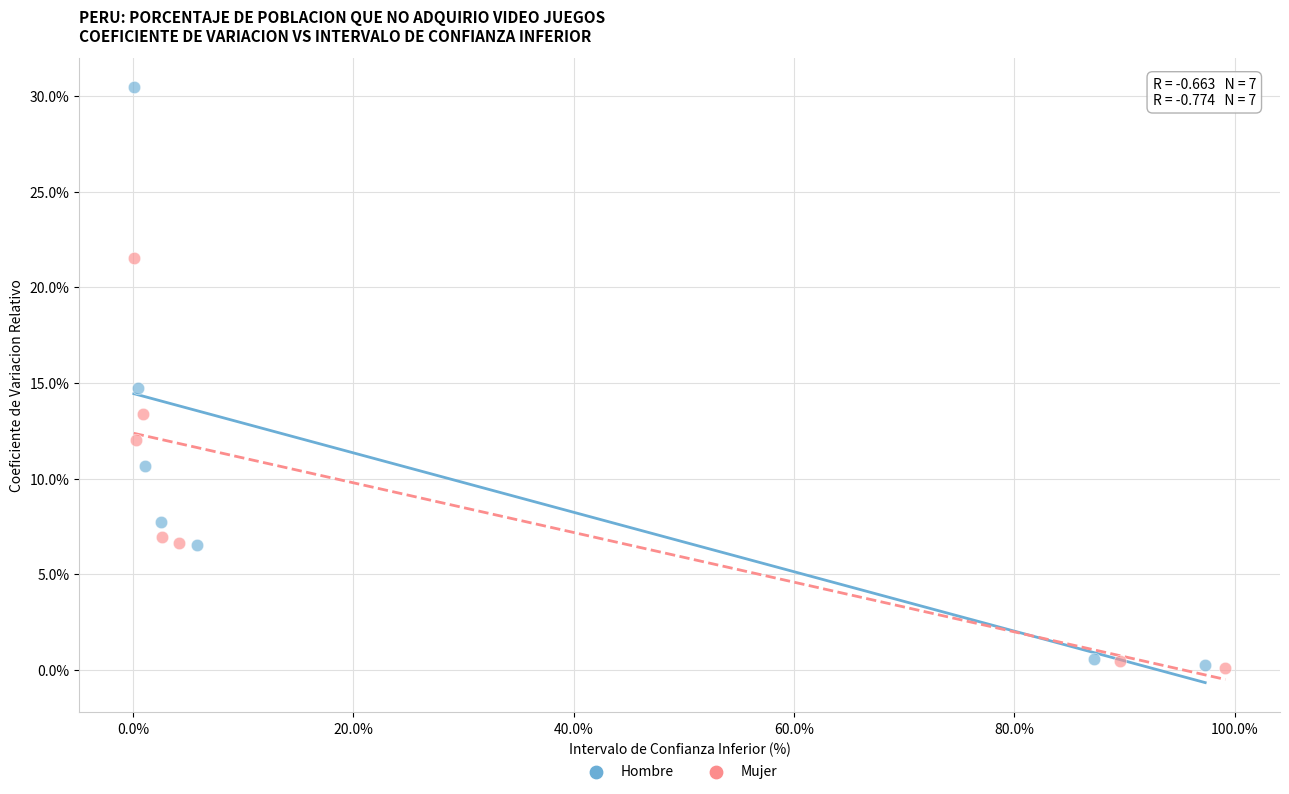

Which series has the largest Y range (max minus min)?

Hombre